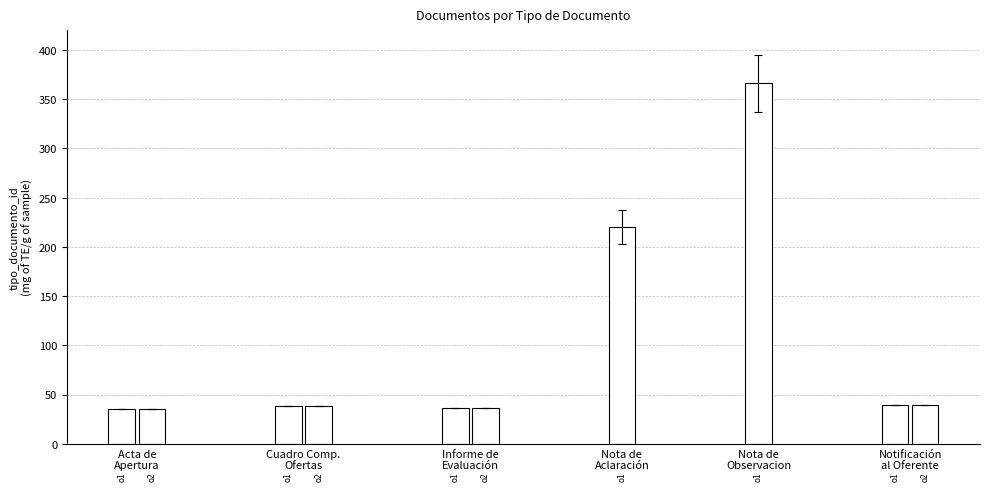

What is the difference between the second highest and minimum values?

185